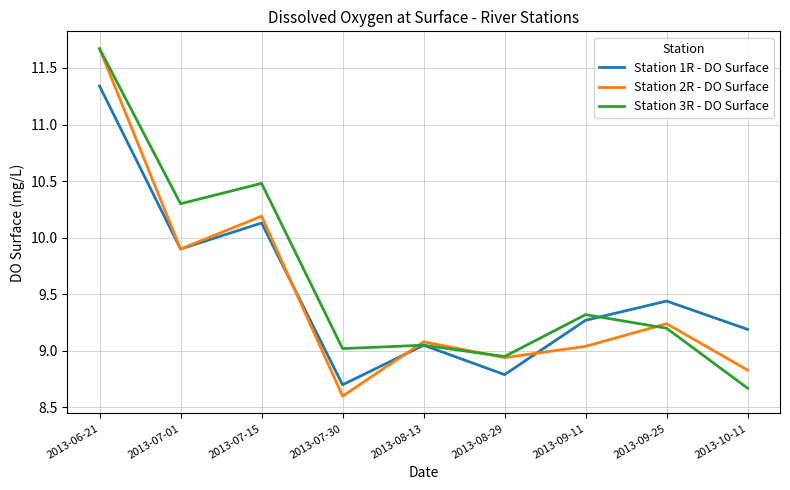

What is the difference between the highest and lowest values at 2013-09-11?

0.3